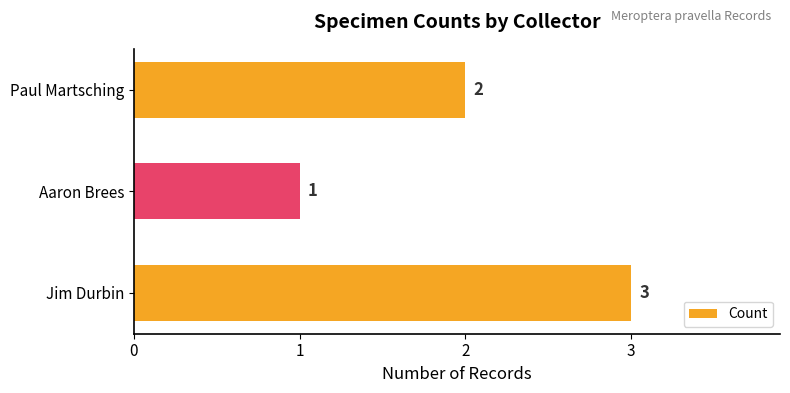

What is the ratio of the value at Jim Durbin to the value at Aaron Brees?

3.0